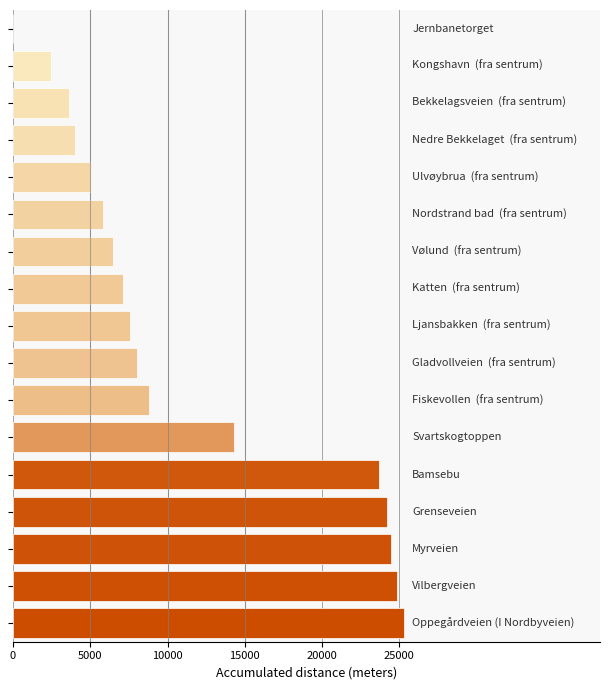

Count the number of values greater than 7588.

9